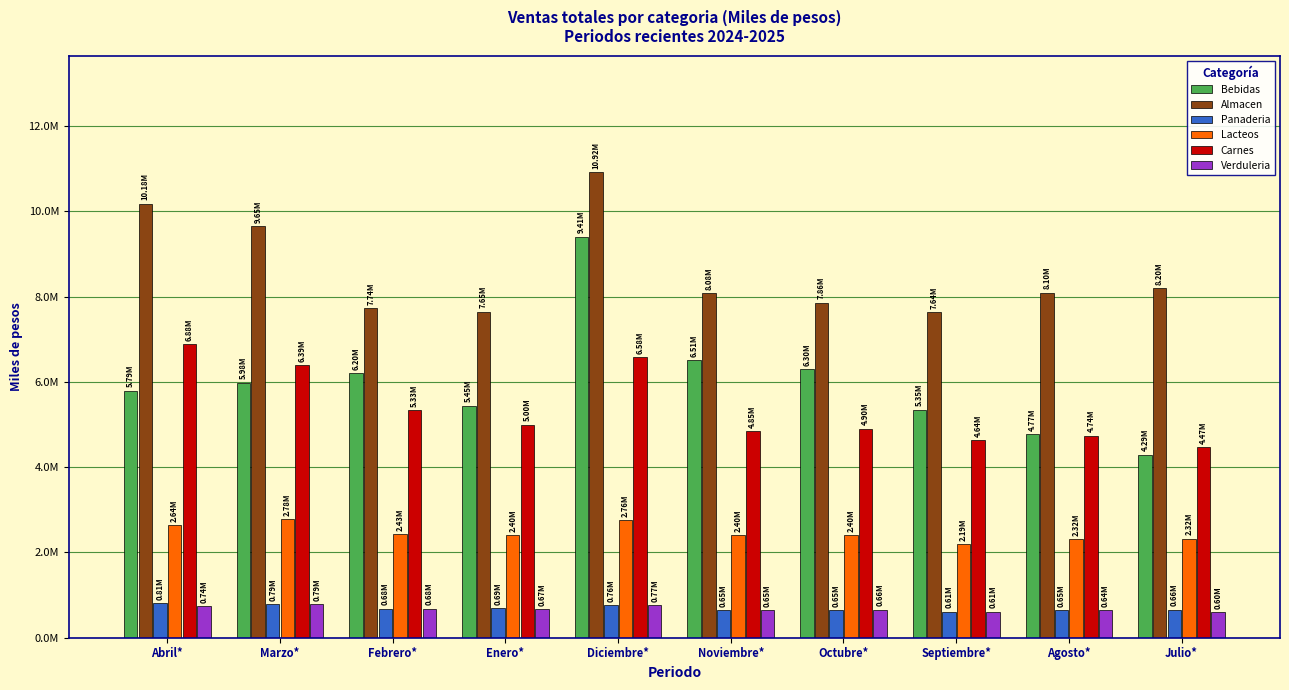

What is the difference between the second highest and minimum values in the Almacen series?

2548630.5